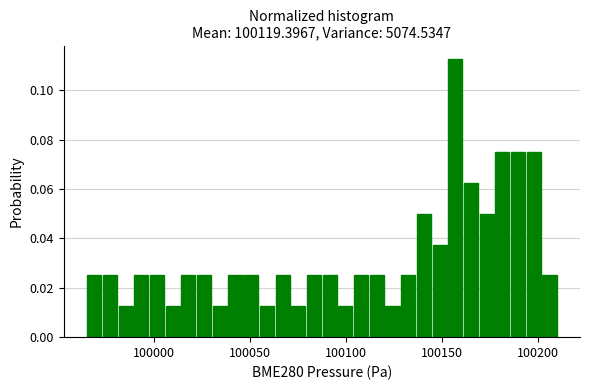

Read against the x-axis, roughly where is the centre of the tallest bar?

100155